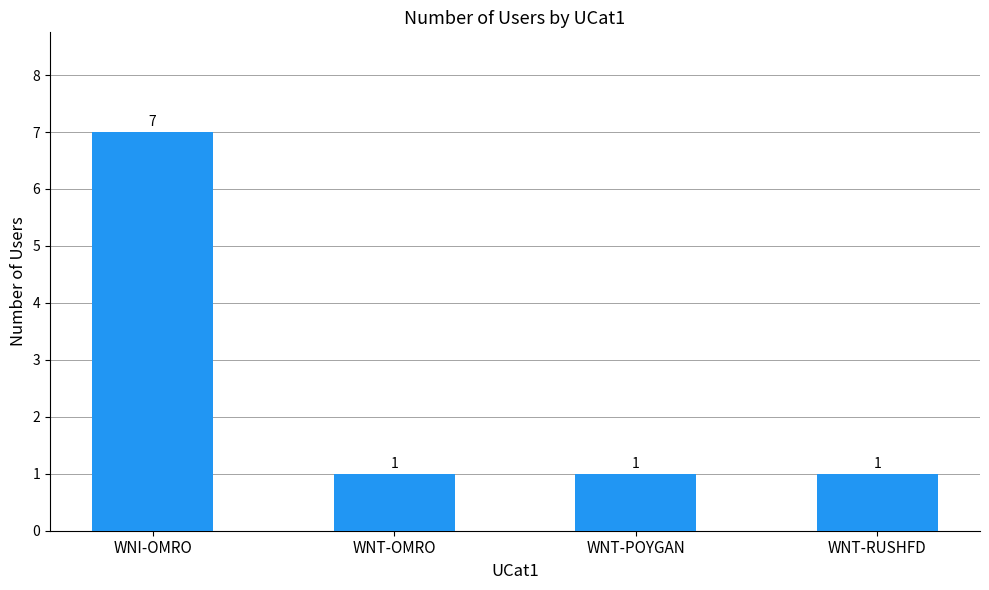

Approximately how many times larger is the value at WNI-OMRO compared to WNT-RUSHFD?

7.0